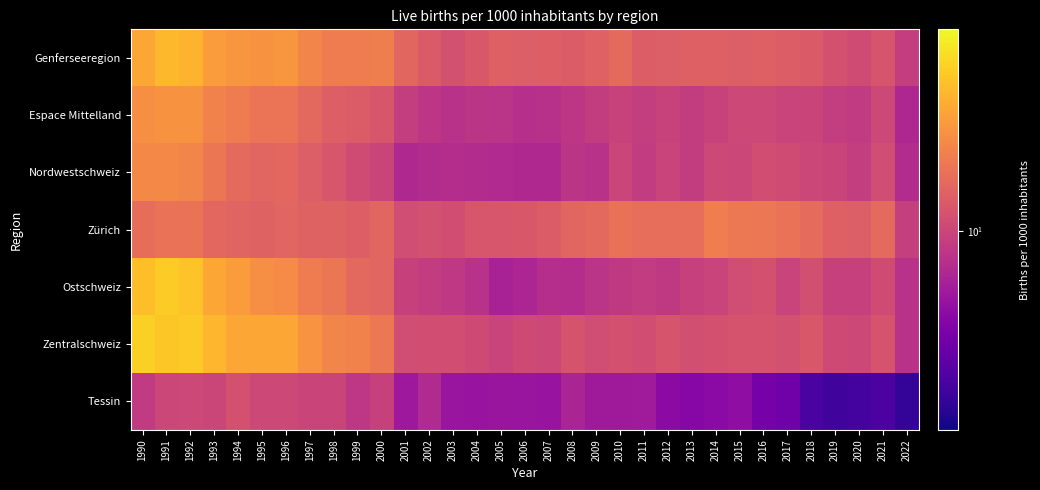

Which series has the largest range (max minus min)?

Ostschweiz